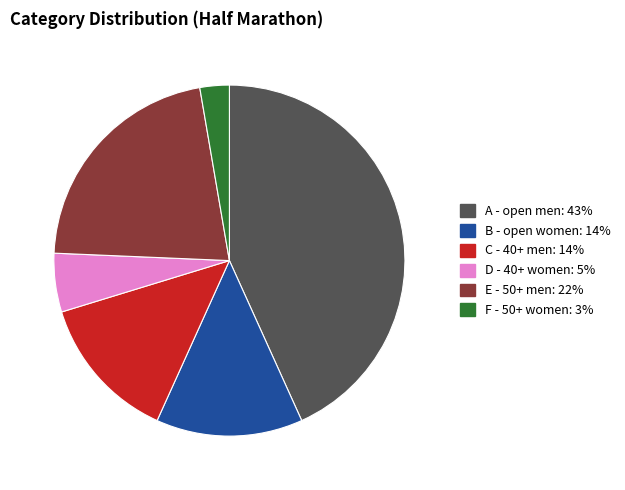

Combined, do C - 40+ men and A - open men account for over 50%?

Yes